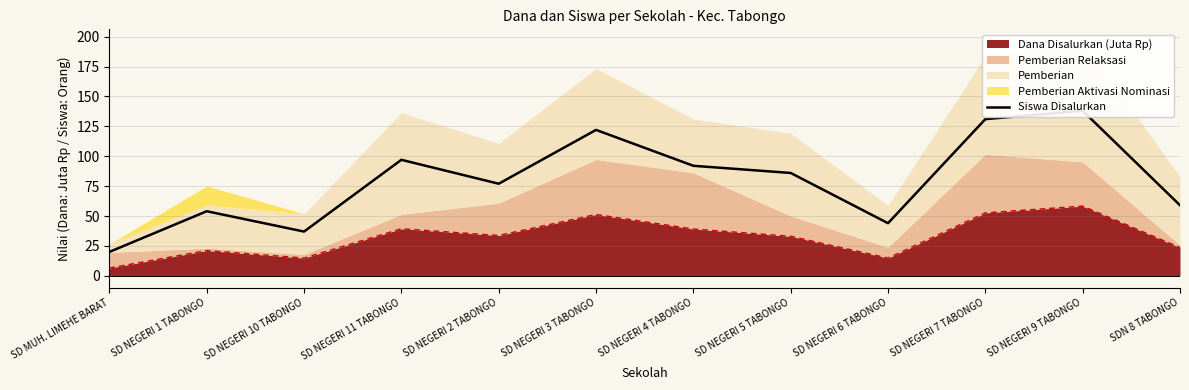

At which category does the chart reach its peak across all series?

SD NEGERI 9 TABONGO